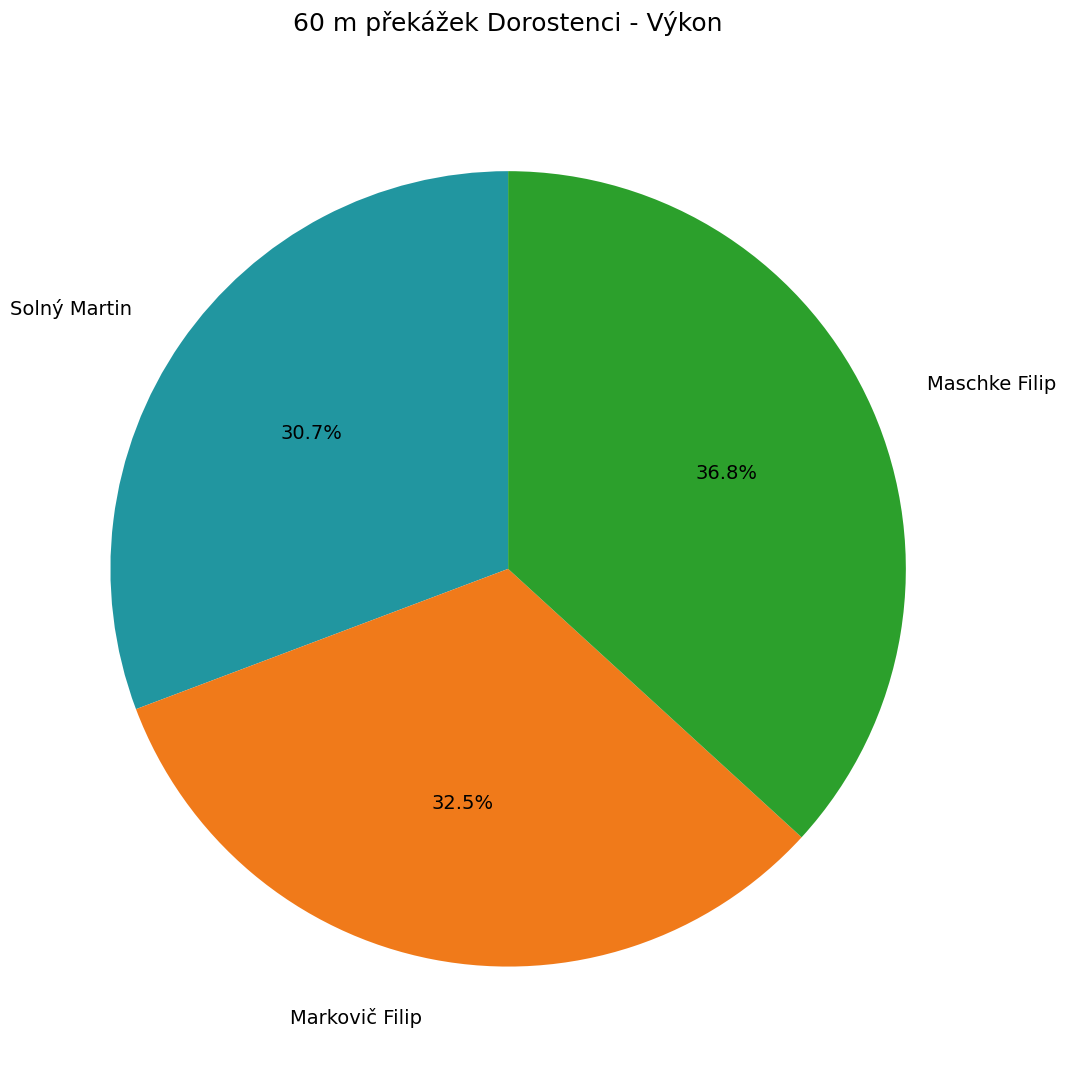

To the nearest percent, what is the combined percentage of Maschke Filip and Solný Martin?

68%